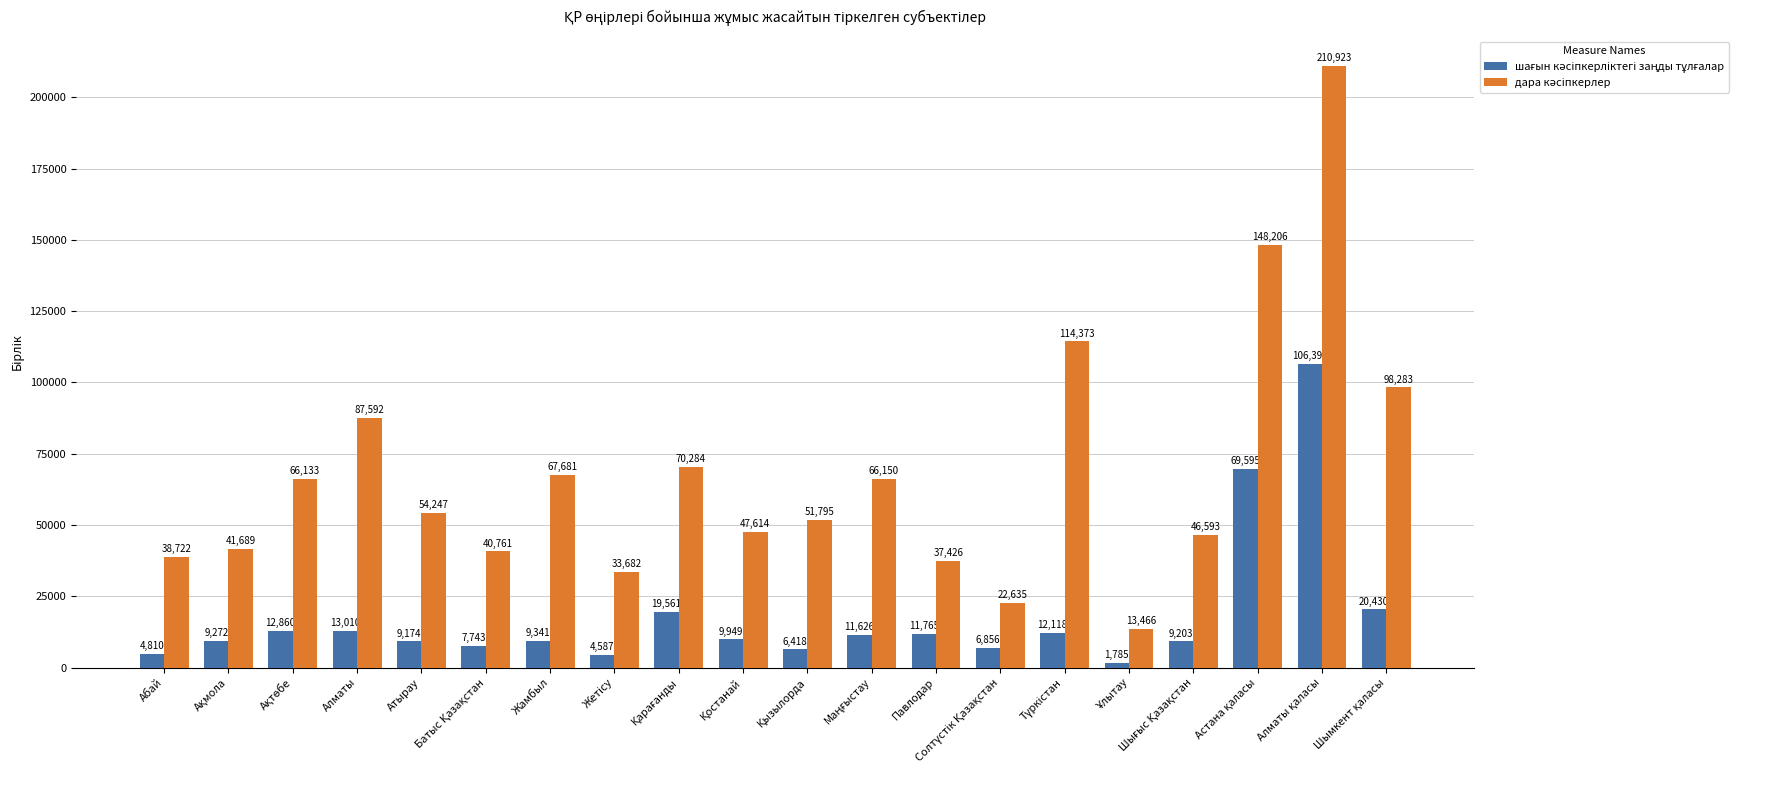

What is the smallest value displayed?

1785